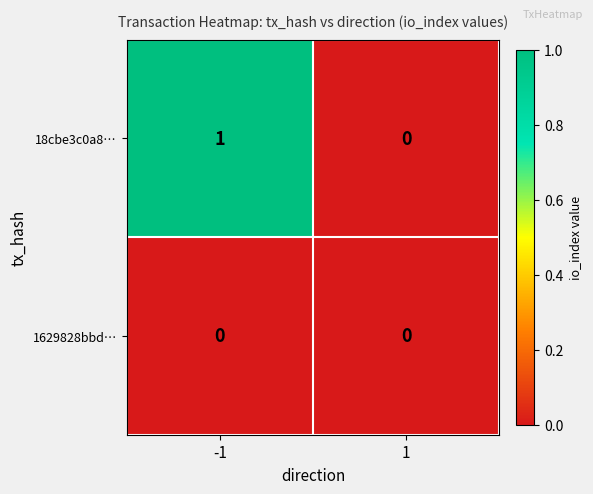

Which series has the largest total across all categories?

18cbe3c0a8…